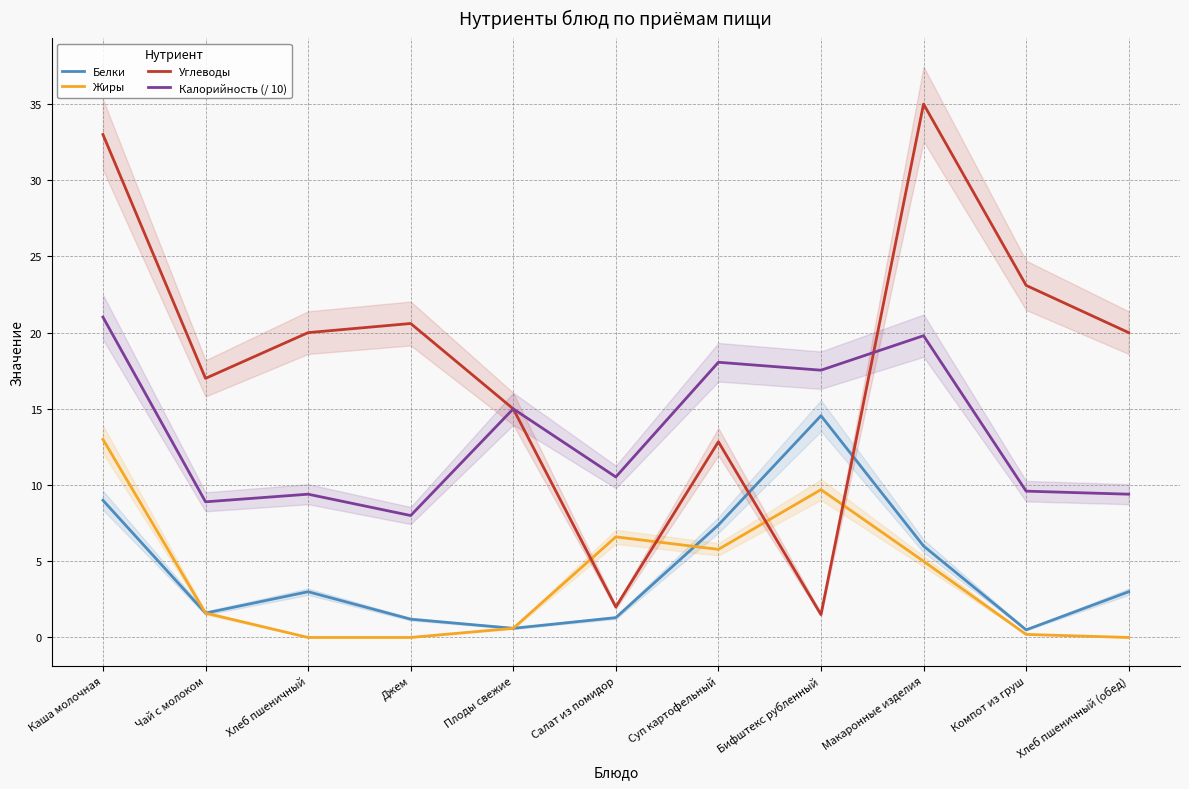

Read the Белки value at Джем.

1.2